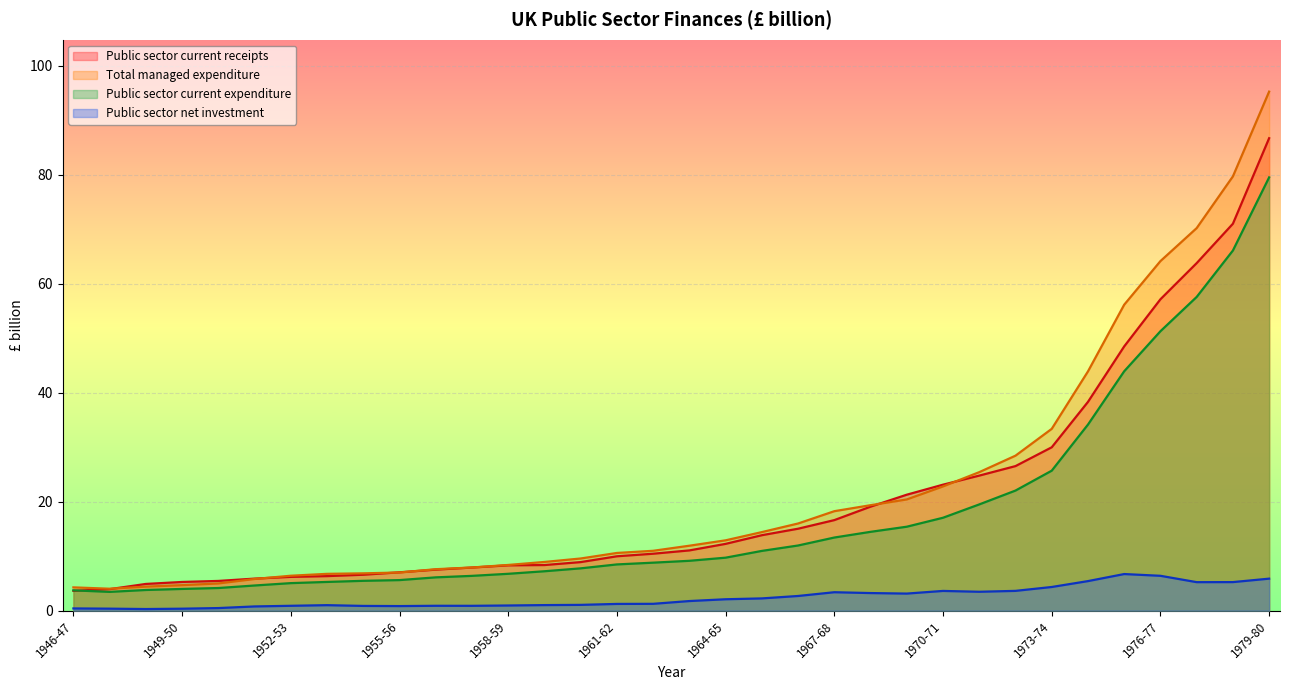

At which label does Public sector current receipts reach its minimum?

1946-47